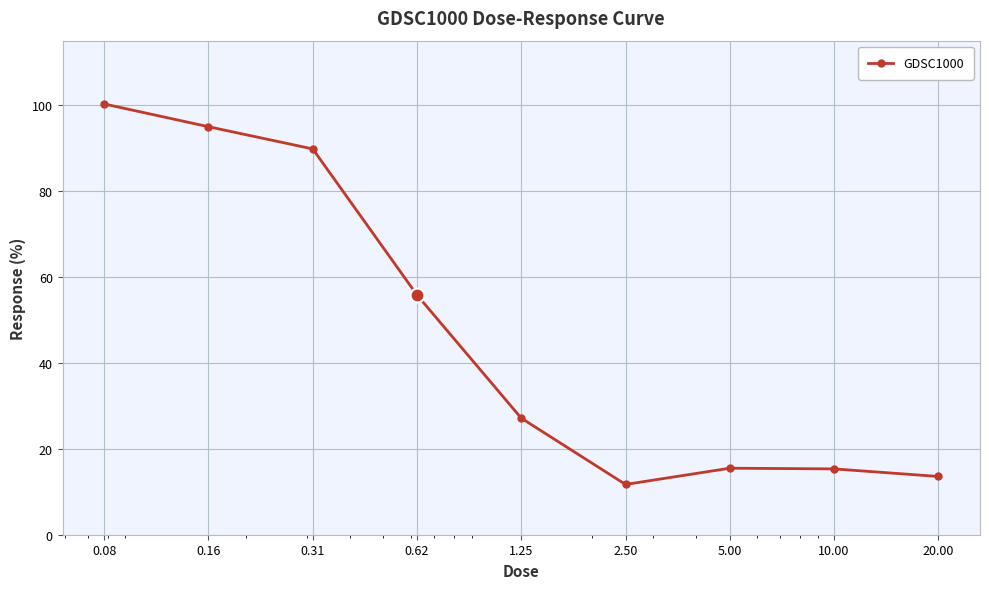

What is the value of the 5th point from the left?

27.1